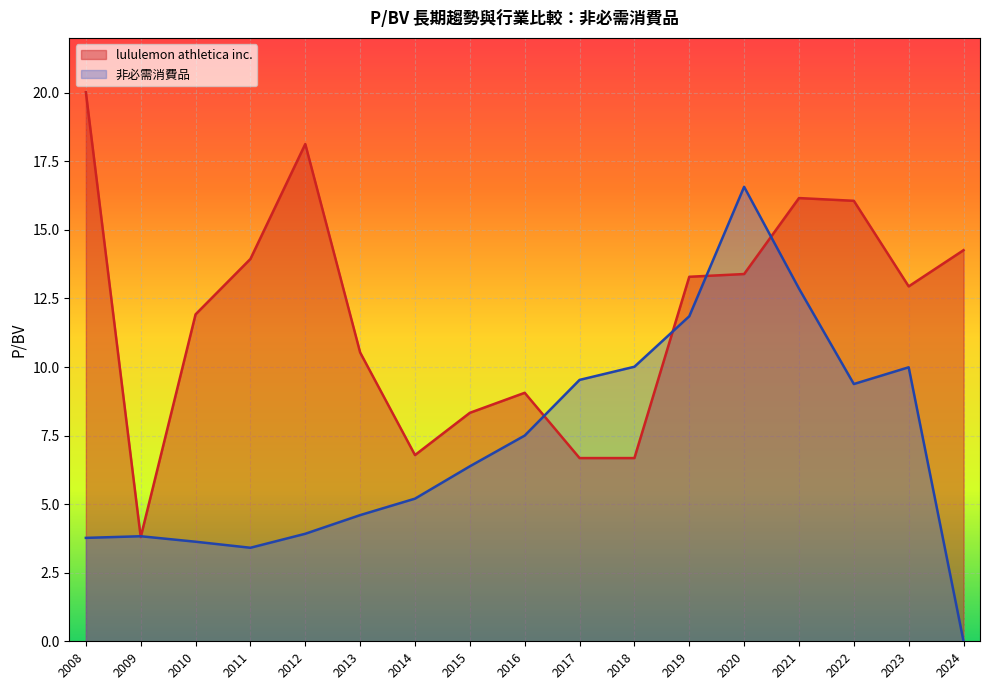

Which series has the largest range (max minus min)?

非必需消費品